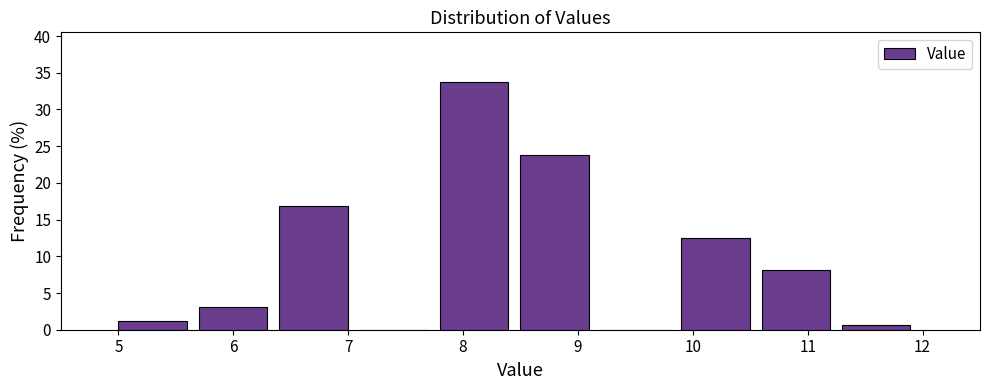

What is the height of the bar covering 5.7 to 6.4 on the x-axis? The values are not printed on the chart, so give them approximately, as read against the axis.

3.0